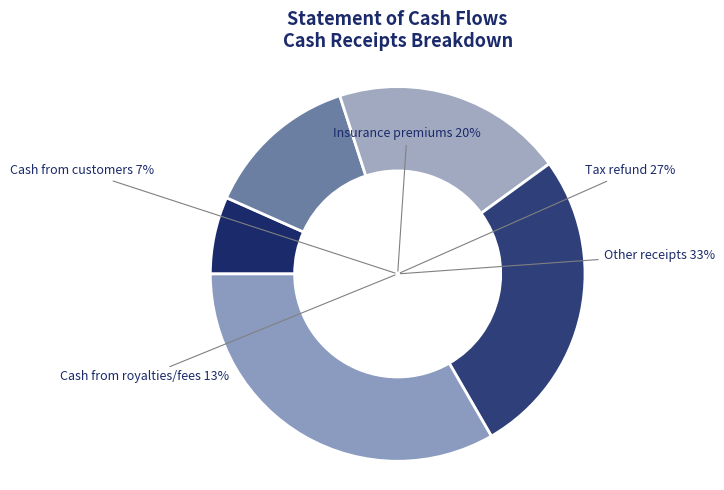

To the nearest percent, what portion does Cash receipts from royalties, fees represent?

13%